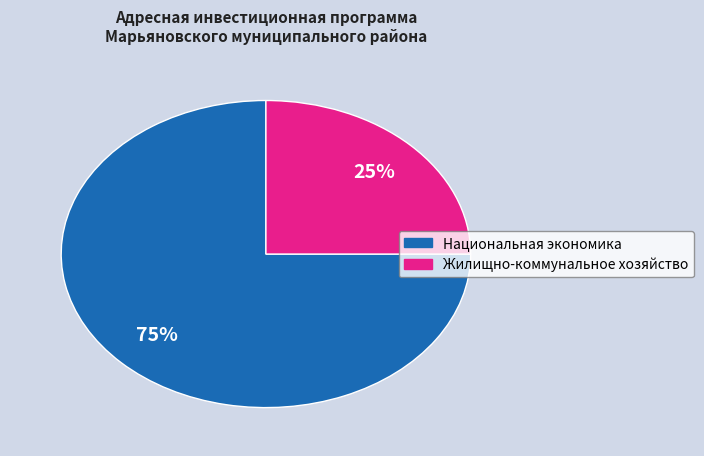

Do Национальная экономика and Жилищно-коммунальное хозяйство together represent more than half of the pie?

Yes